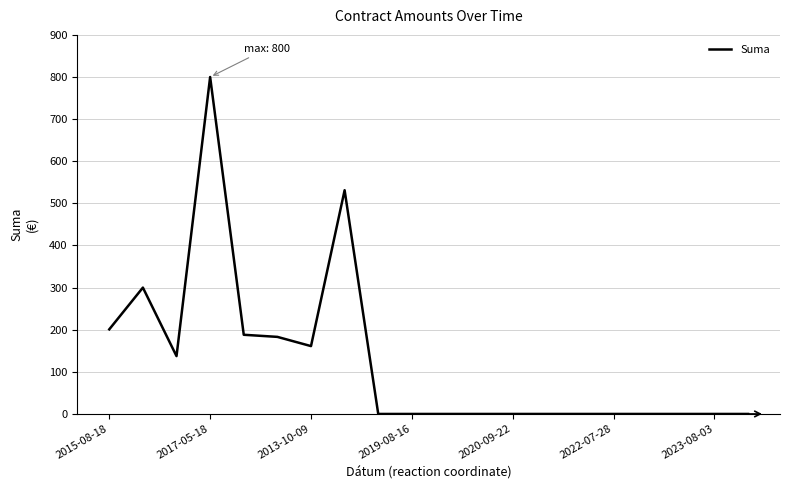

What is the difference between the maximum and minimum values?

800.0